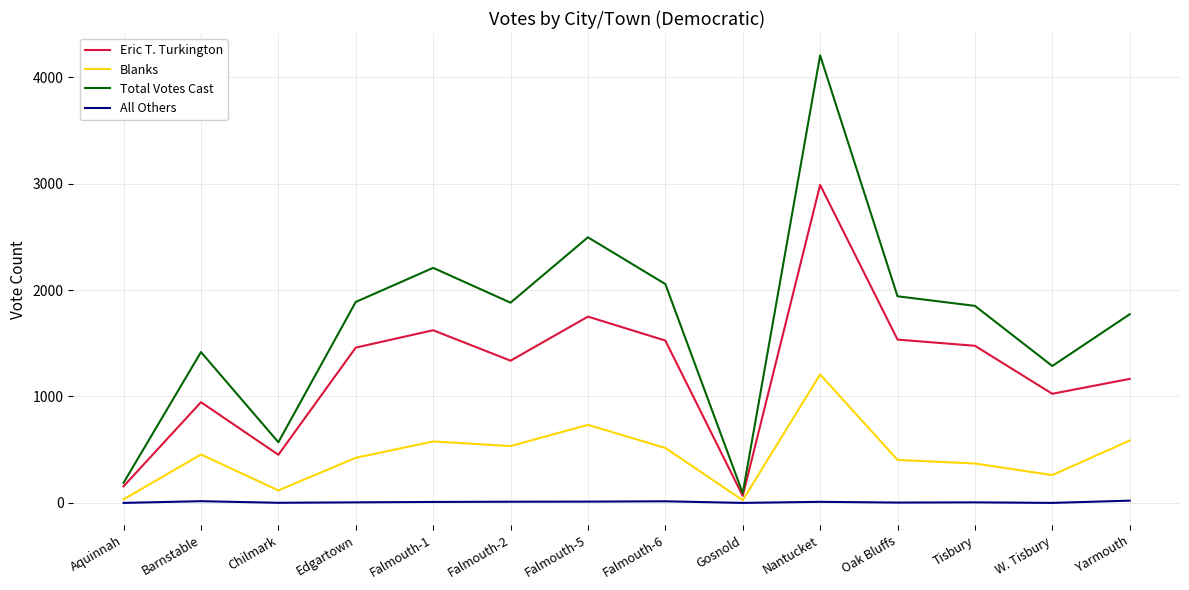

Rank the series at Falmouth-2 from lowest to highest value.

All Others, Blanks, Eric T. Turkington, Total Votes Cast